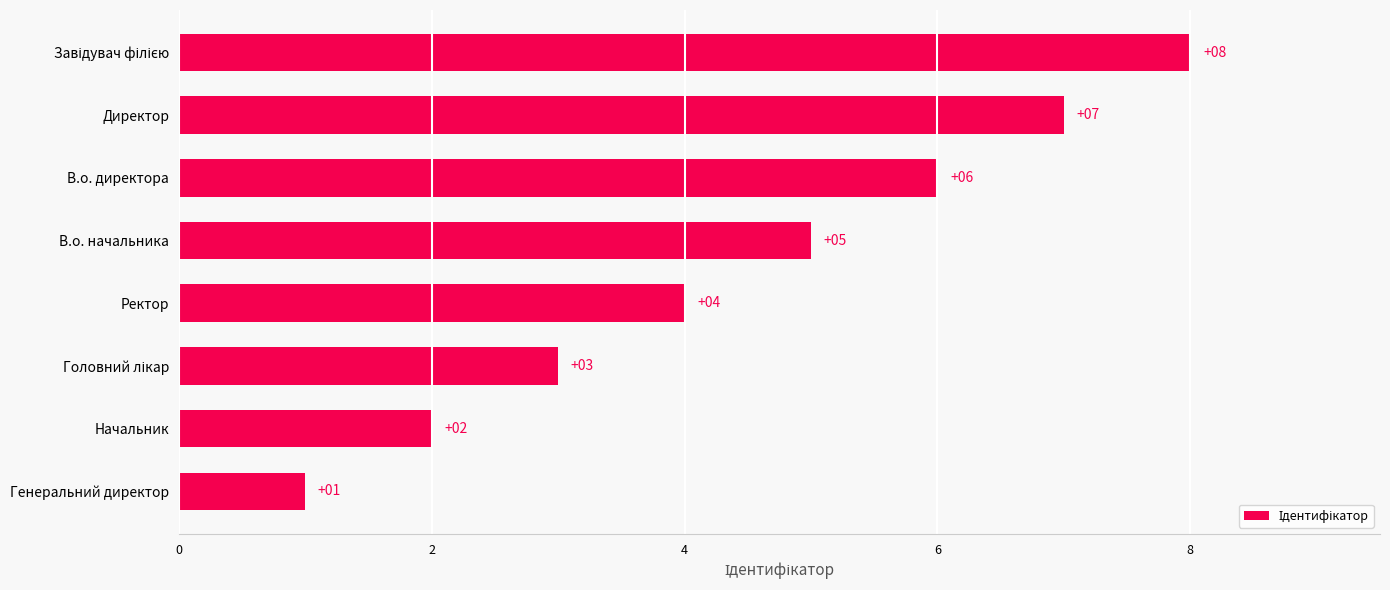

What is the ratio of the value at Начальник to the value at Генеральний директор?

2.0